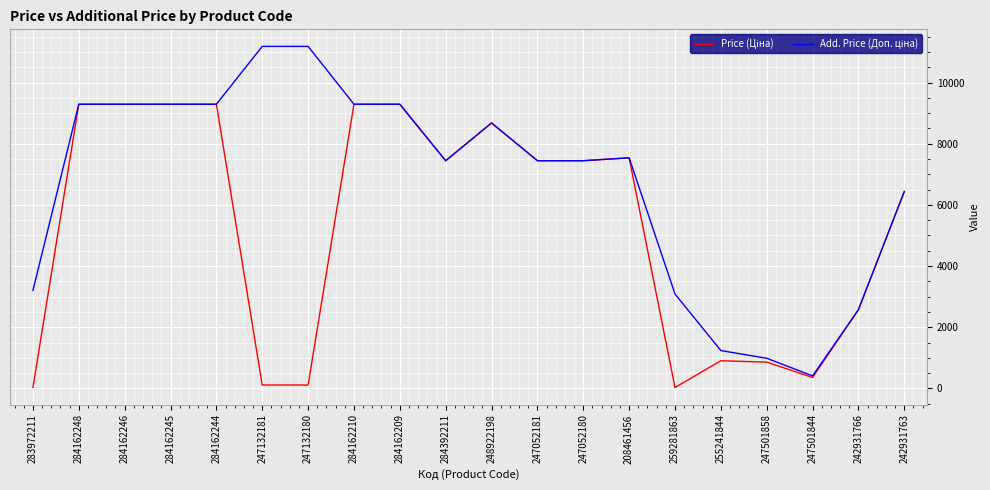

How many distinct data groups are displayed?

2